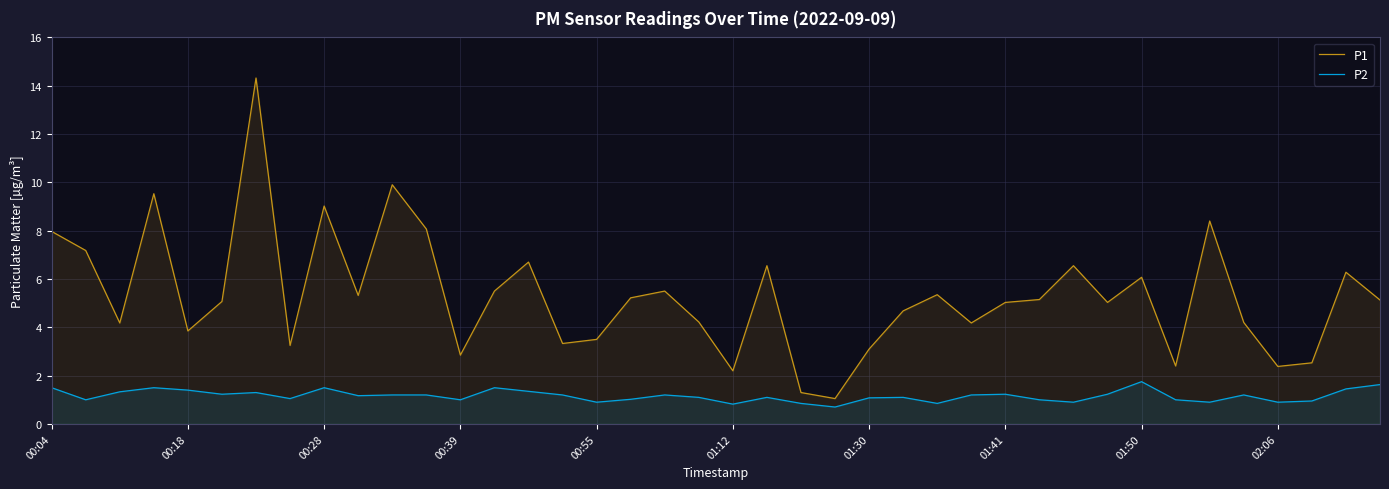

What is the minimum value shown in the chart?

0.7